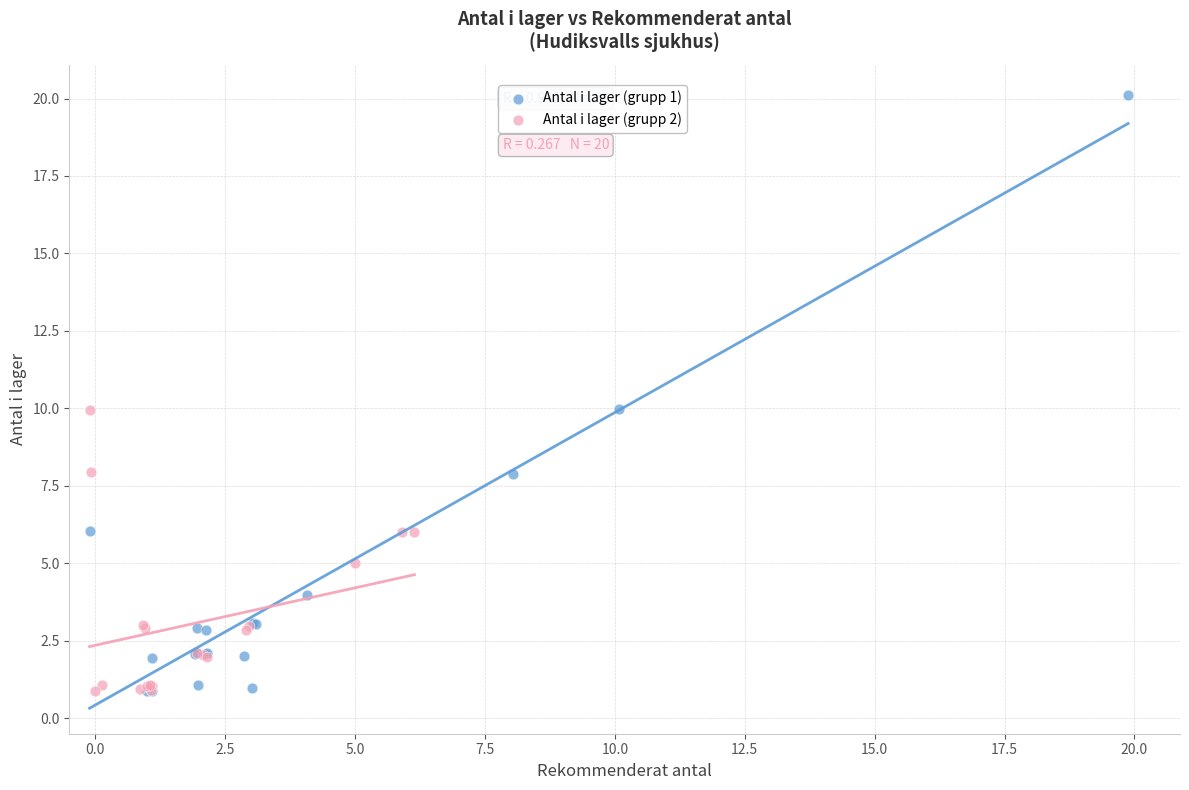

Which series reaches the maximum Y coordinate?

Antal i lager (grupp 1)